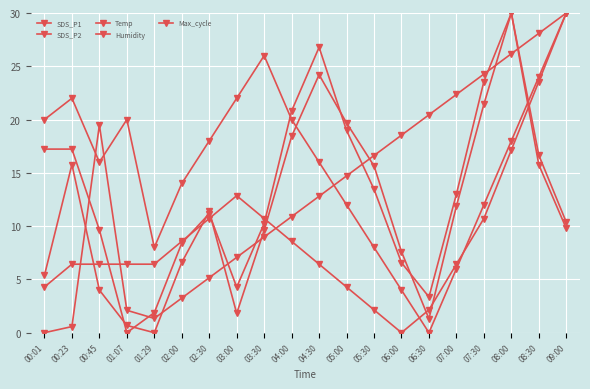

How many values in the Max_cycle series are below 14?

10